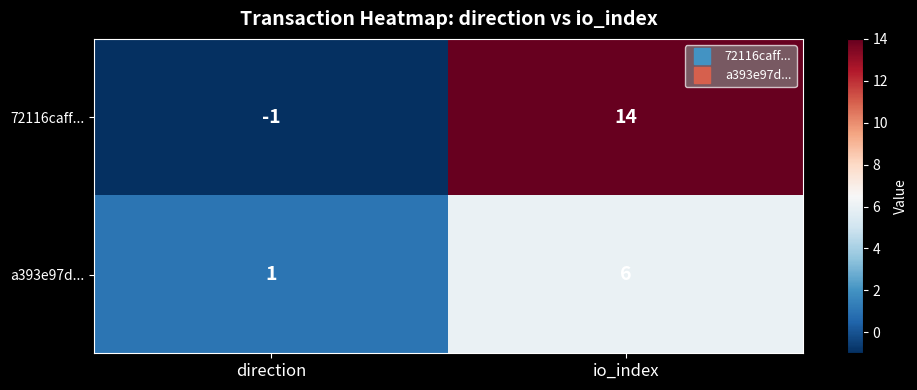

How many categories are shown in the chart?

2